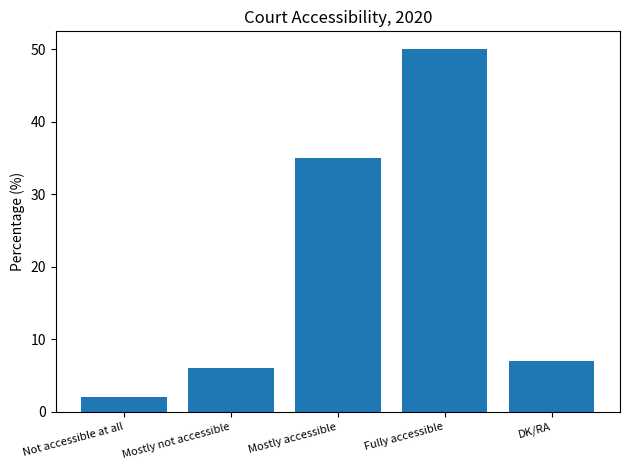

True or false: the data shows 7 at DK/RA.

True